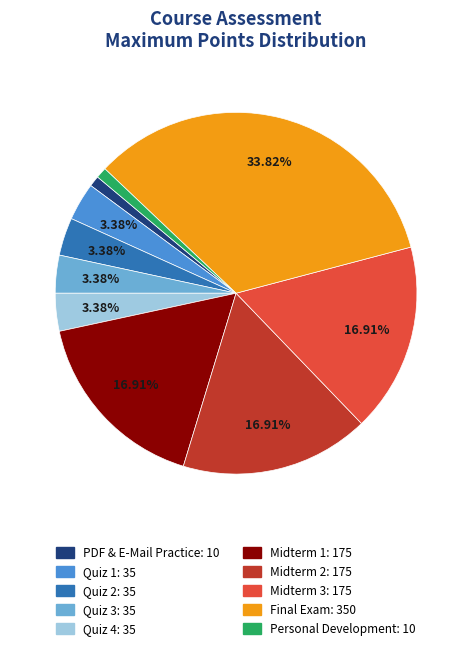

What percentage is the Midterm 3 slice, to the nearest percent?

17%